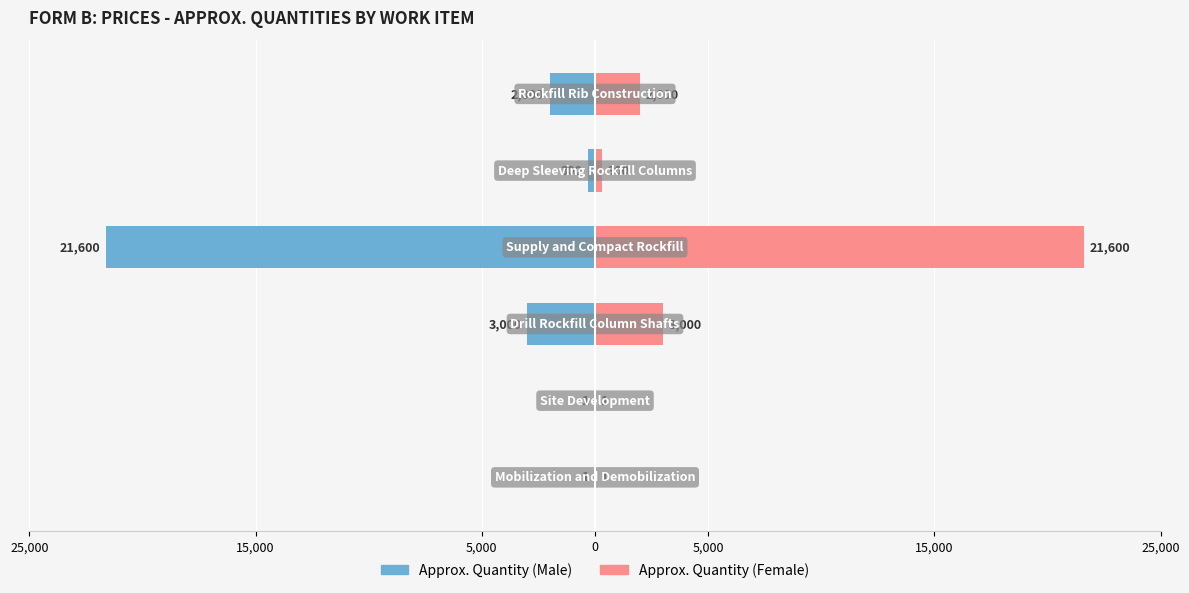

Between 0 and 5,000, which series saw the biggest shift?

Approx. Quantity (Male)